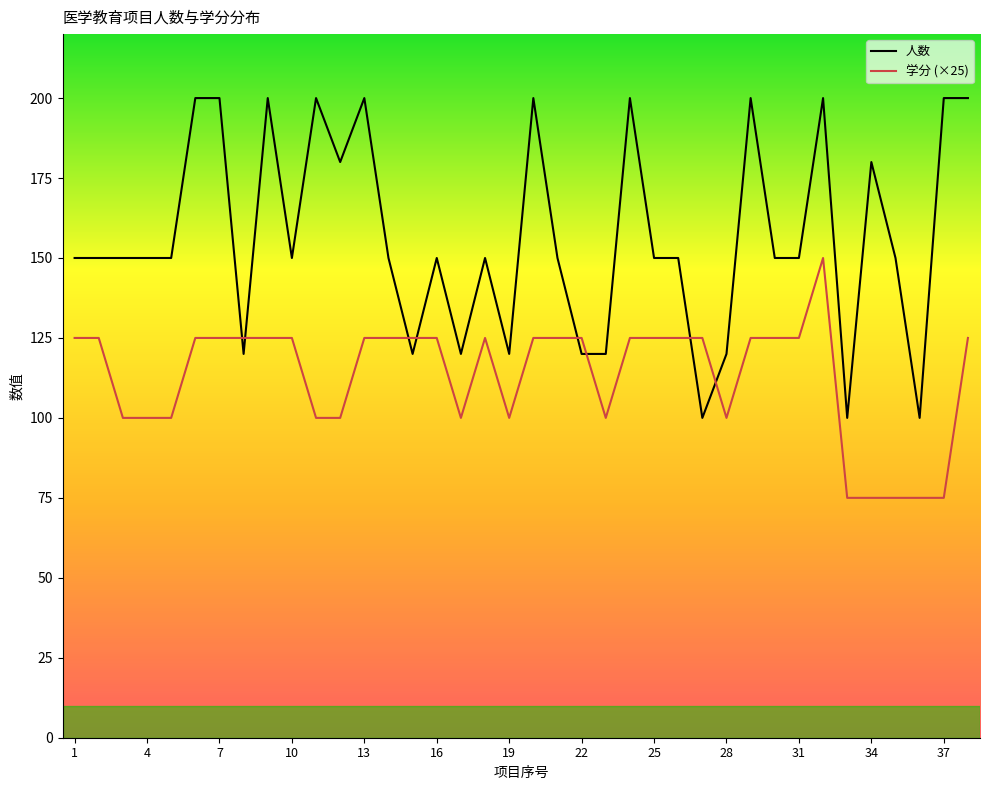

What is the value of the 人数 point at the 35th from the left?

150